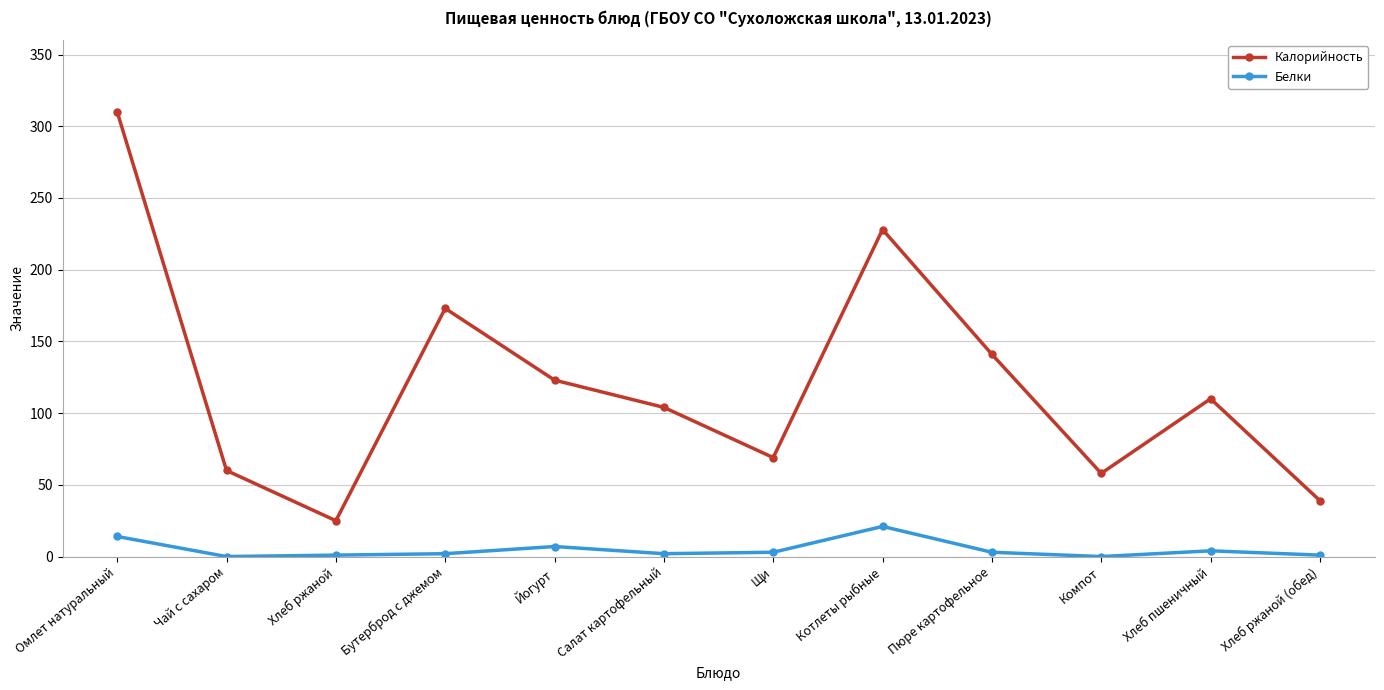

Rank the series by their average value, from highest to lowest.

Калорийность, Белки